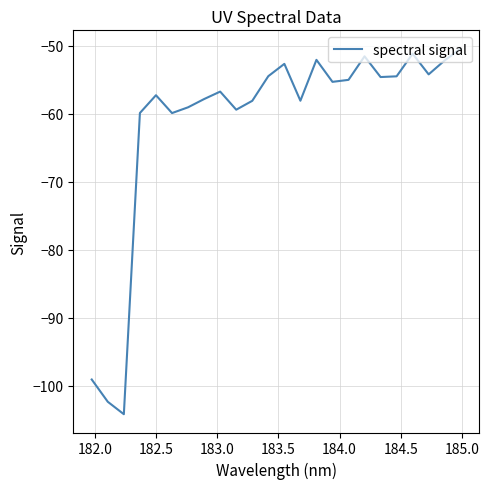

Does the chart display data point markers on the line(s)?

No